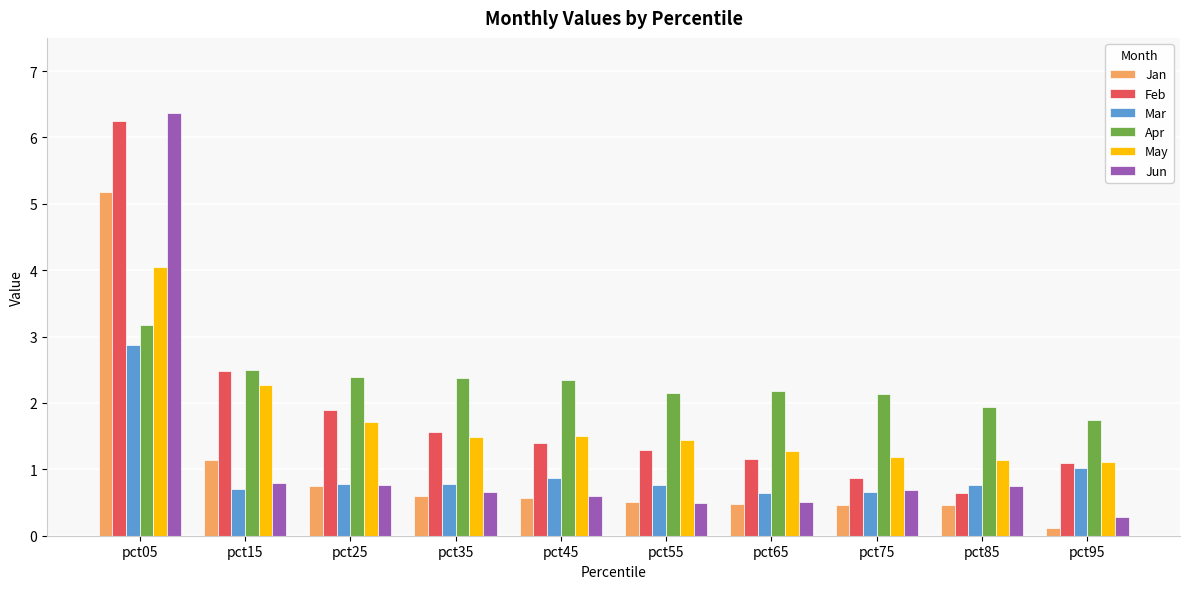

What are all the series names shown in the legend?

Jan, Feb, Mar, Apr, May, Jun